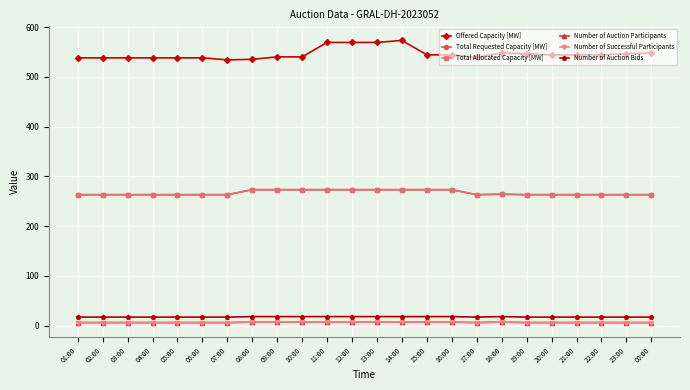

Does the chart have visible grid lines?

Yes